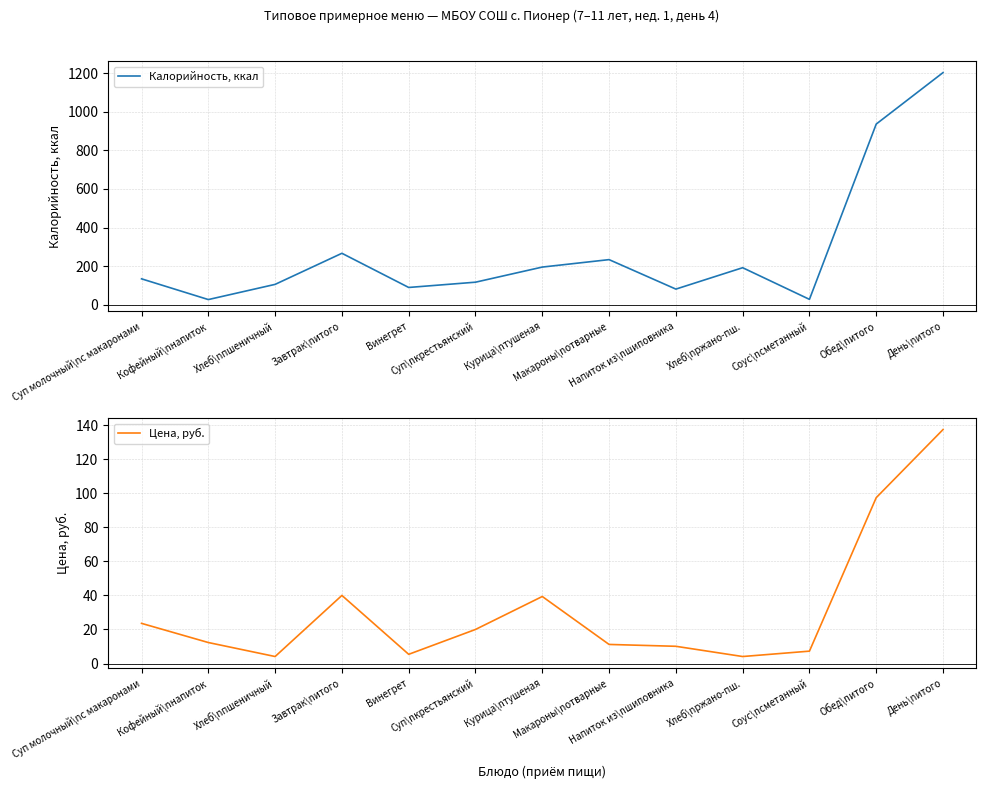

Which series has the largest range (max minus min)?

Калорийность, ккал